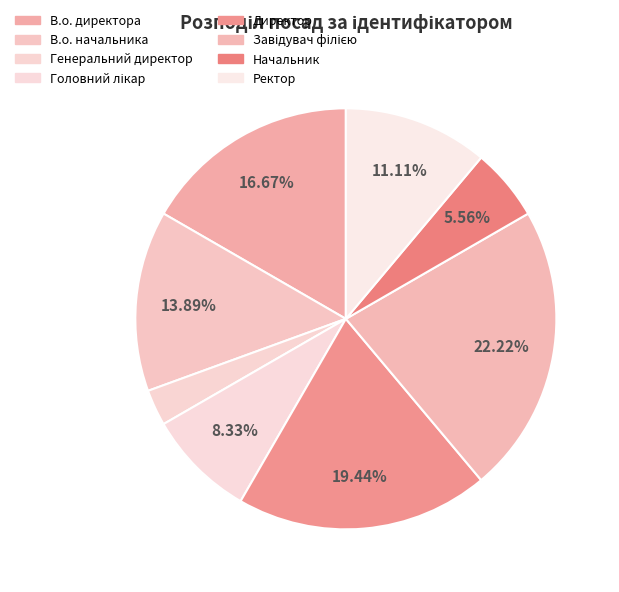

Count the number of slices in the pie.

8